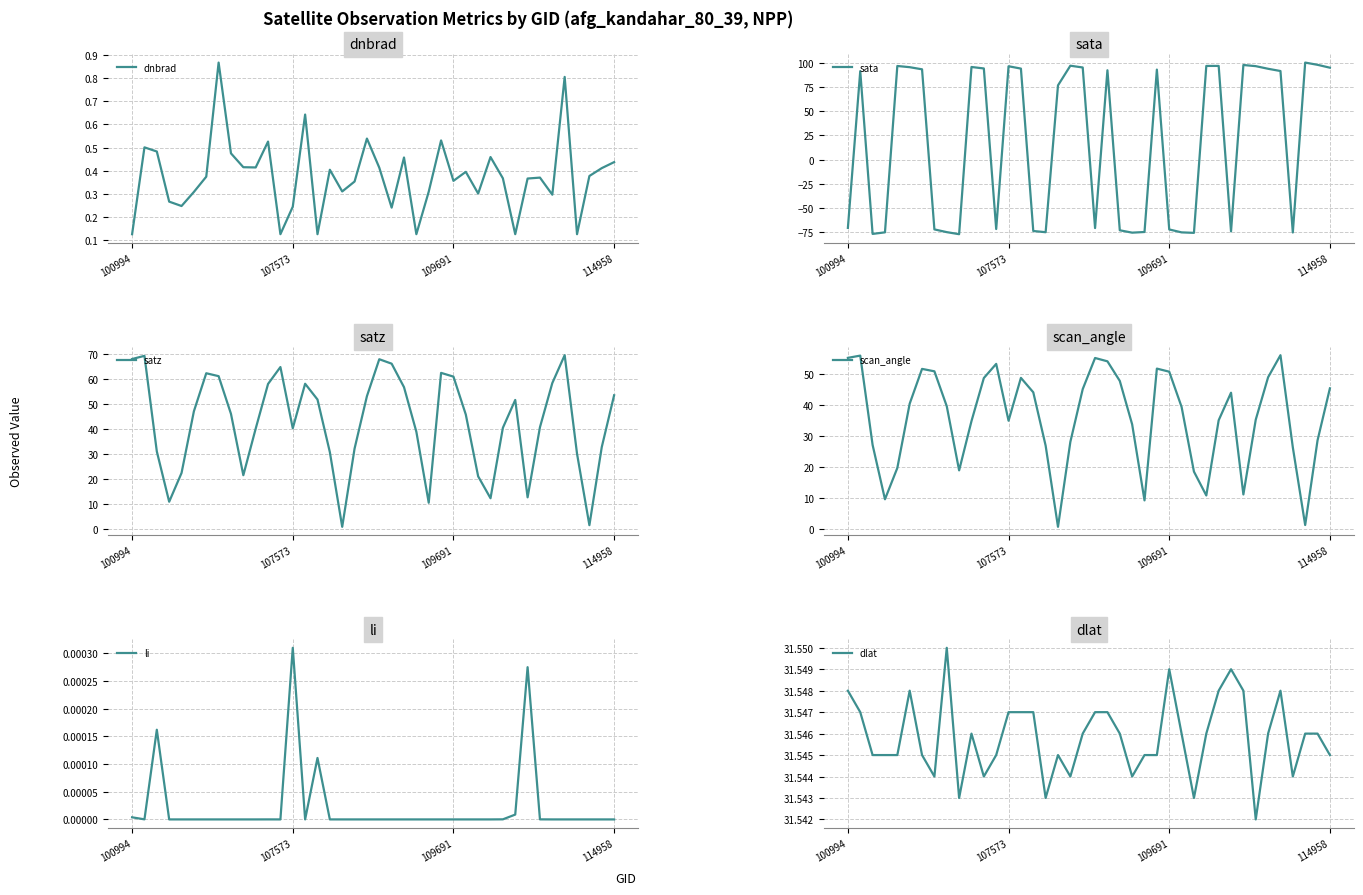

What is the value of the sata point at the 2nd from the left?

91.7